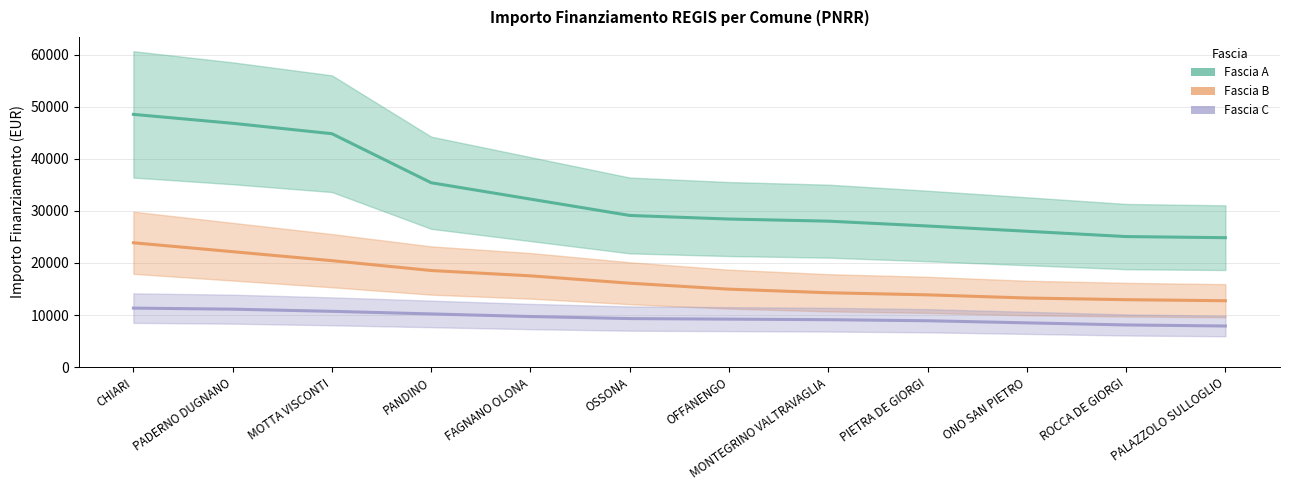

List the series in order of their overall mean, lowest first.

Fascia C, Fascia B, Fascia A